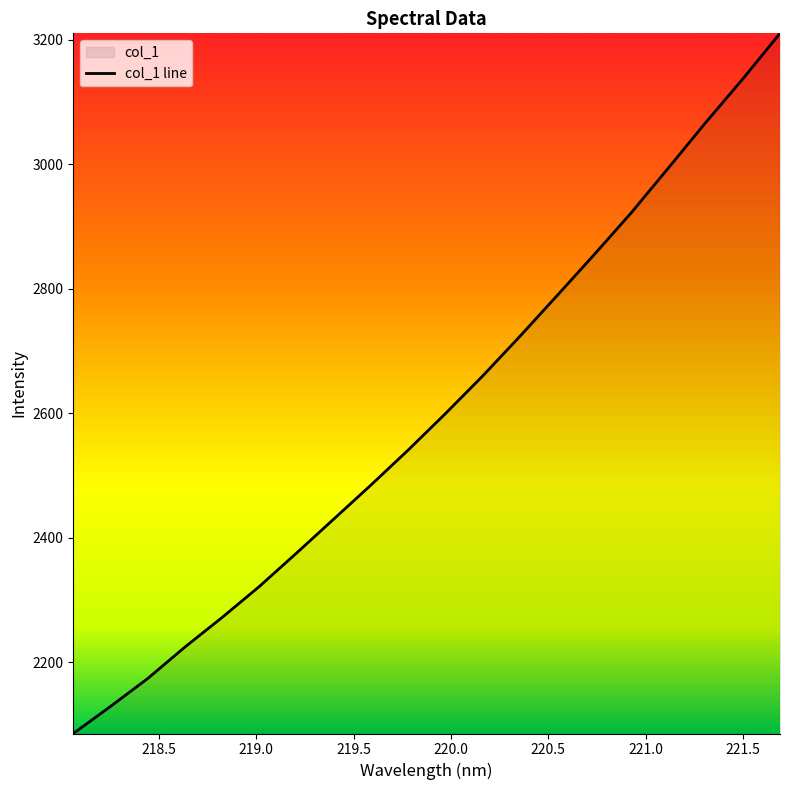

True or false: the data shows 2375.3 at 219.2067.

True